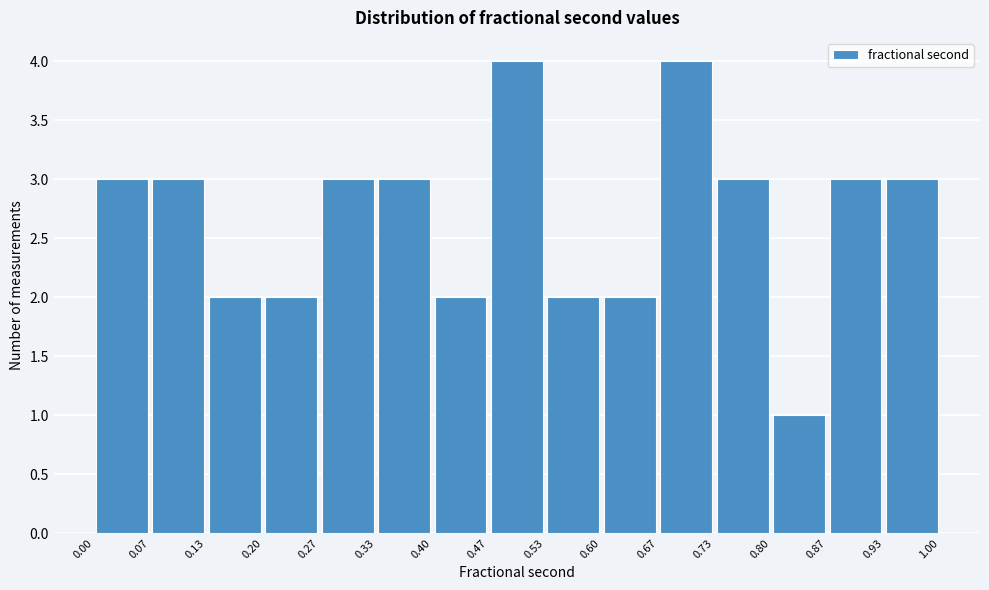

How tall is the bar that spans 0.73 to 0.80 on the x-axis? The values are not printed on the chart, so give them approximately, as read against the axis.

3